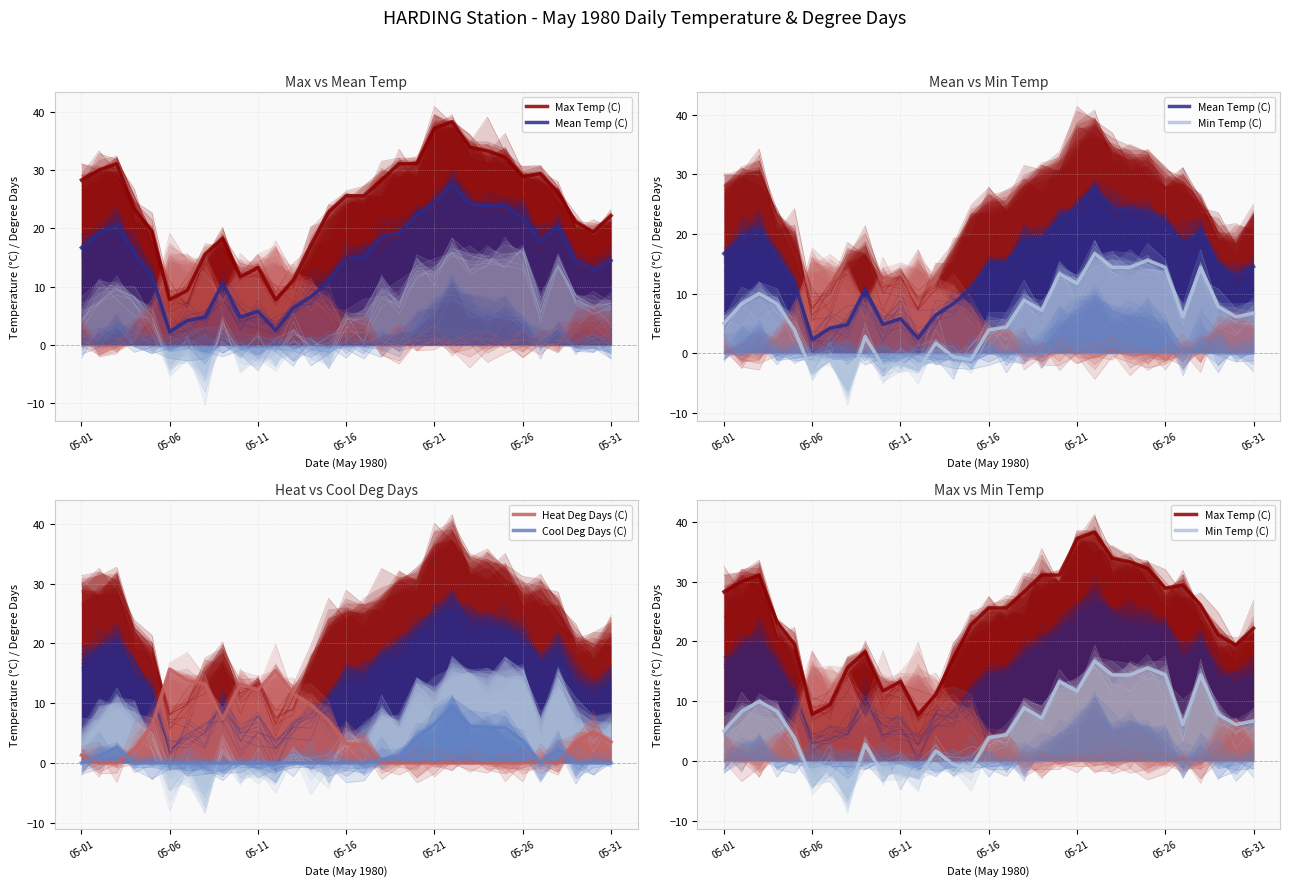

What is the average value of the Cool Deg Days (C) series?

1.6